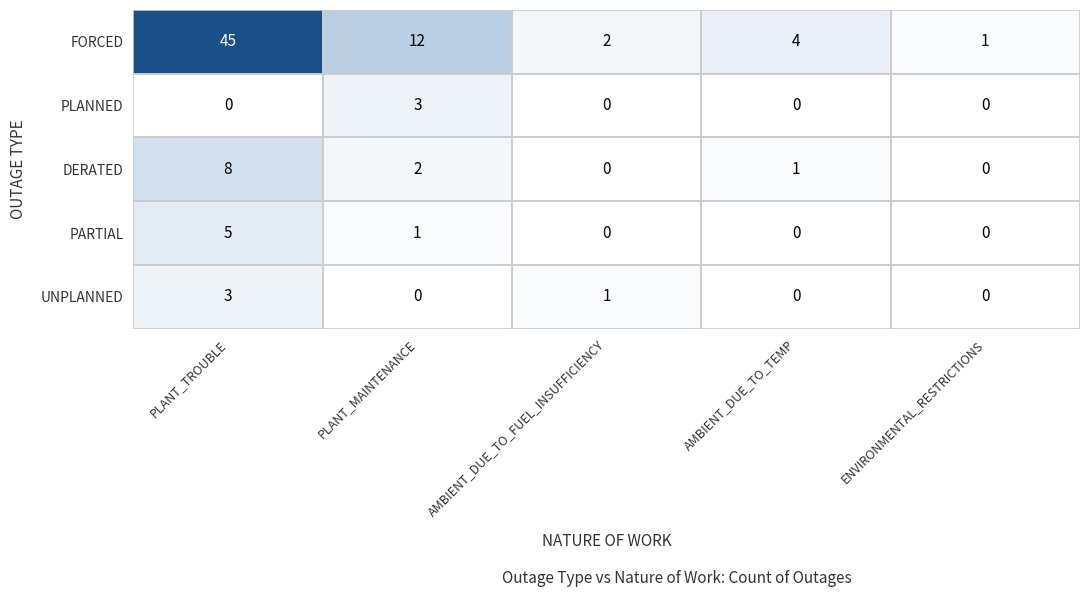

Which label corresponds to the largest value in the chart?

PLANT_TROUBLE